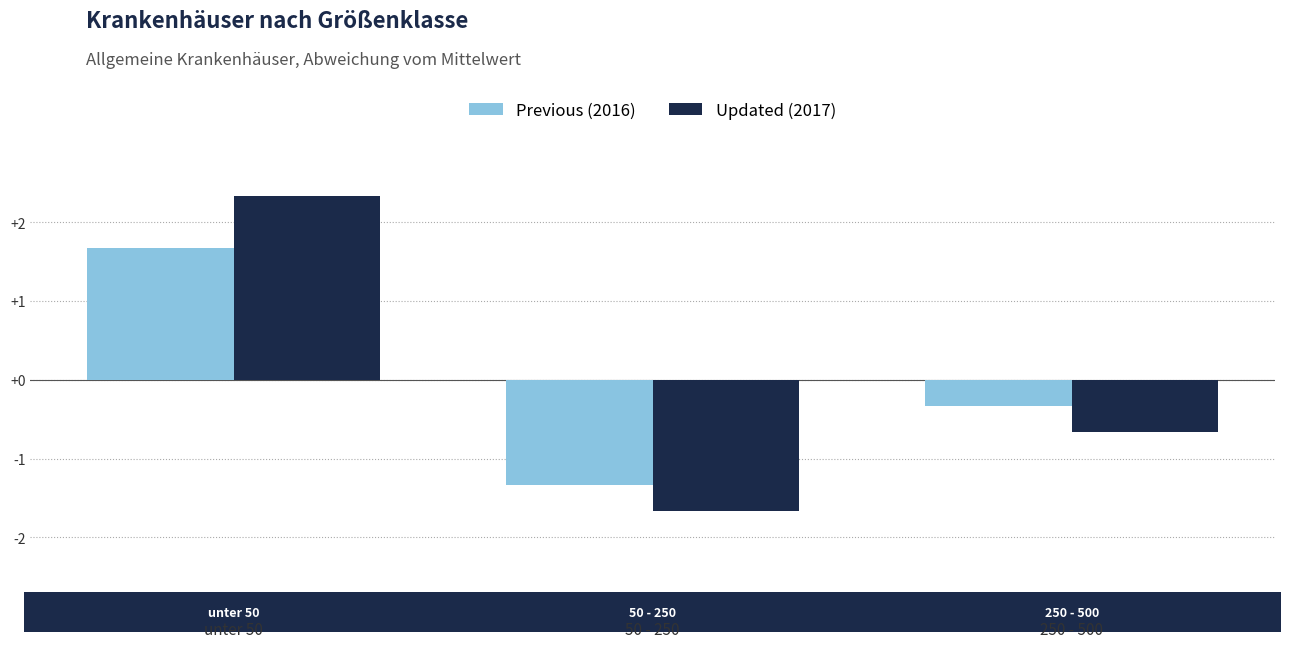

What is the label of the 3rd bar from the left?

250 - 500